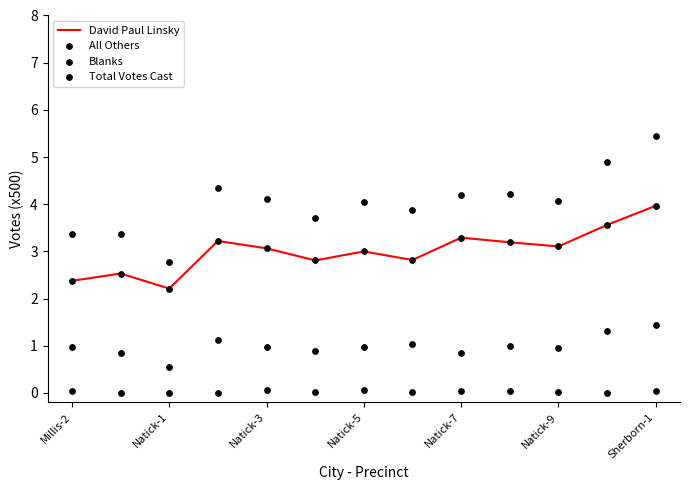

Which series has the widest spread of Y values?

Total Votes Cast